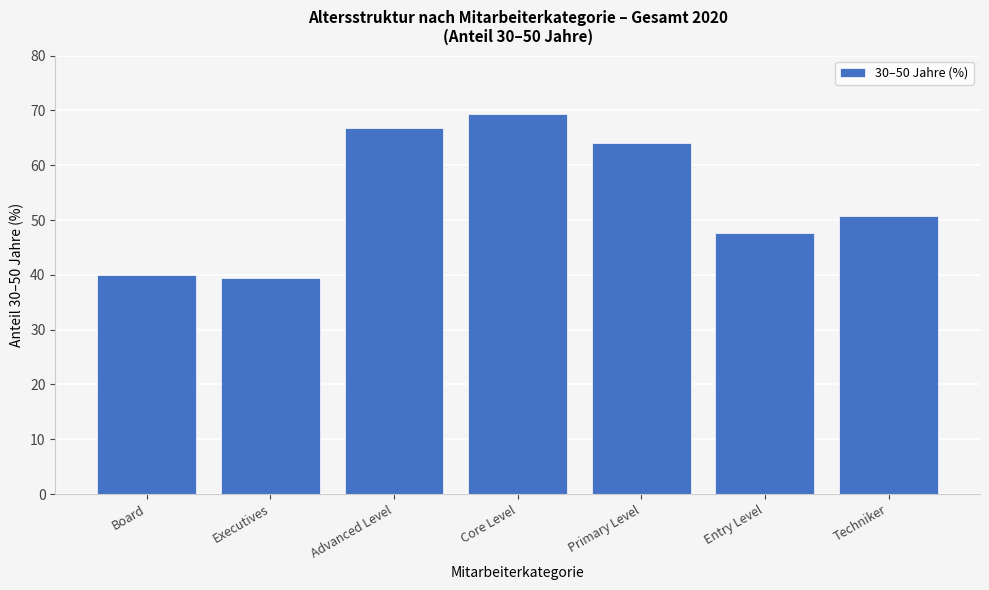

What is the smallest value displayed?

39.5